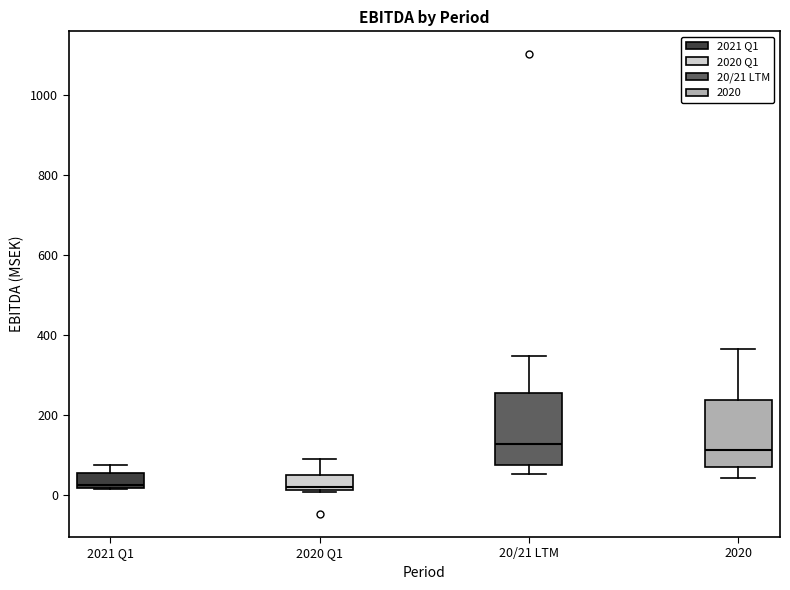

Reading left to right, transcribe this box plot: for each box, give where its median line is, the range the box spans, and where its two whiskers end, as read against the y-axis. The values are not printed on the chart, so give them approximately, as read against the axis.

2021 Q1: median 20 (just above the box's lower edge), box 20 to 60, whiskers 20 to 80
2020 Q1: median 20 (just above the box's lower edge), box 20 to 40, whiskers 0 to 80
20/21 LTM: median 120, box 80 to 260, whiskers 60 to 340
2020: median 120, box 80 to 240, whiskers 40 to 360